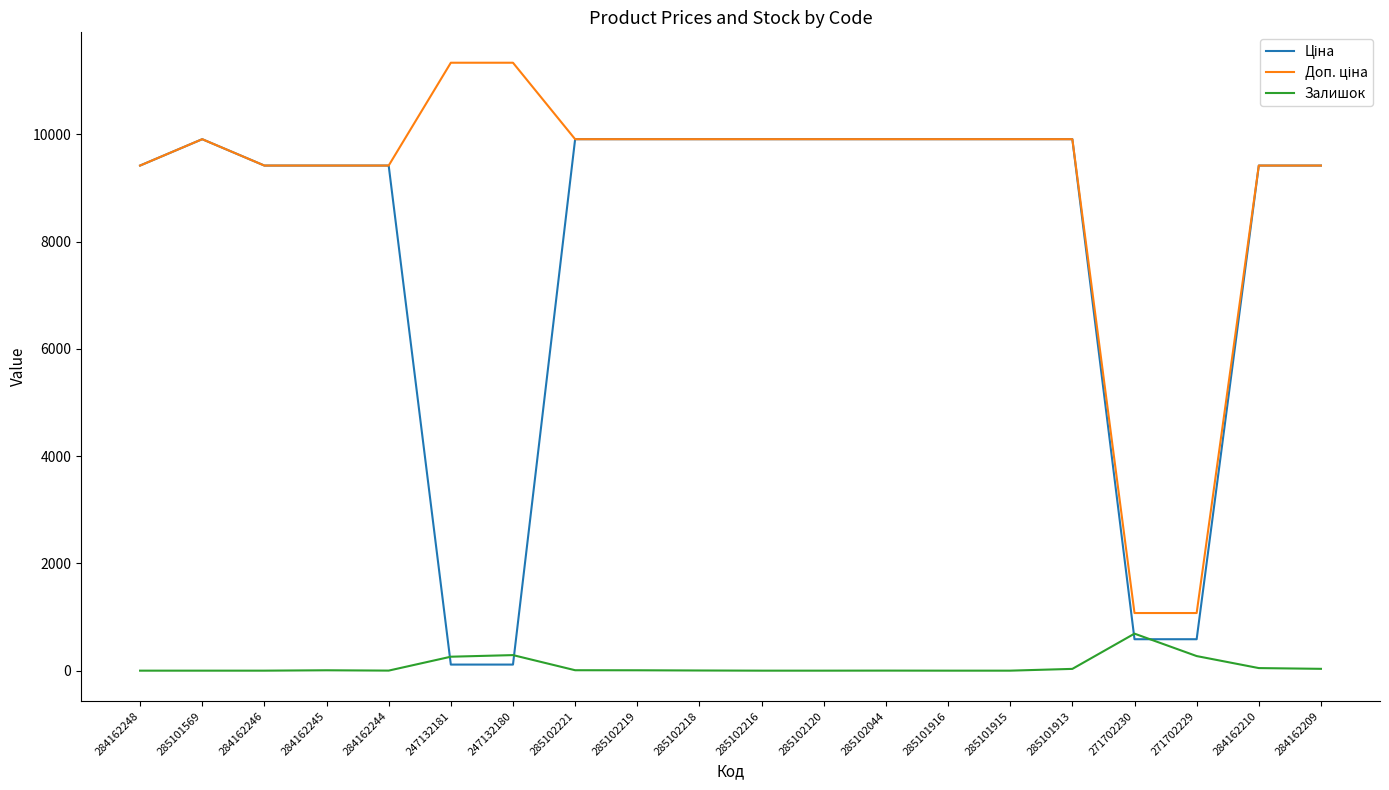

The value of Залишок at 285102216 is 0.0. True or false?

True